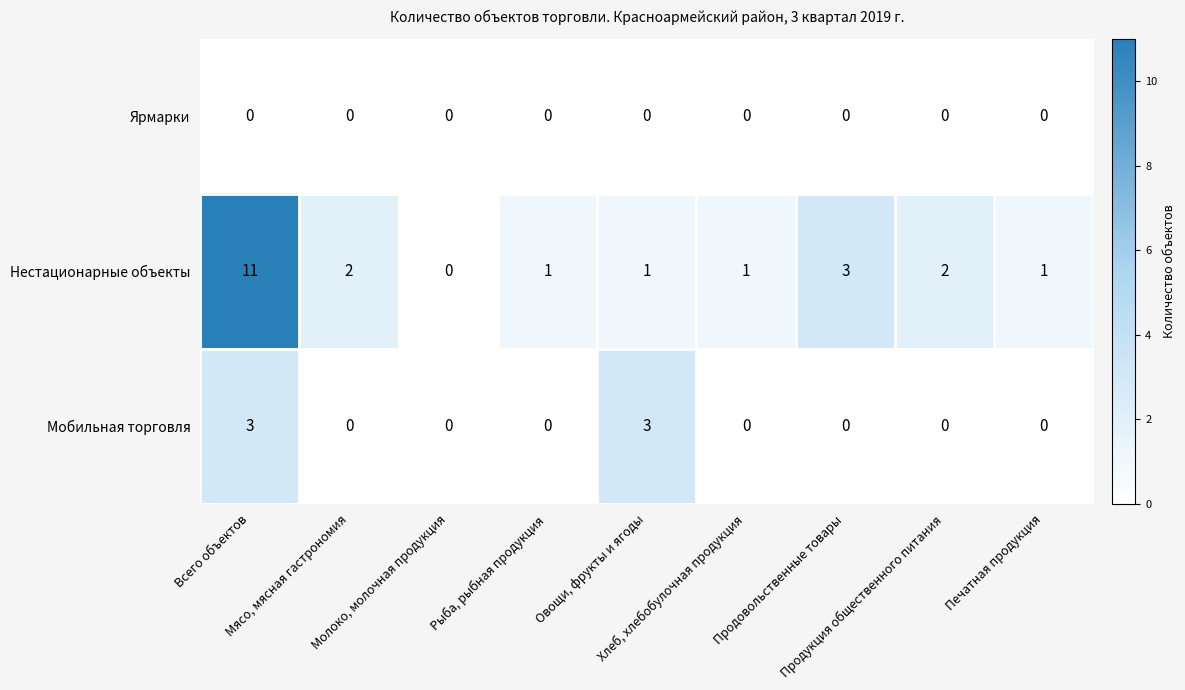

What is the maximum value for Мобильная торговля?

3